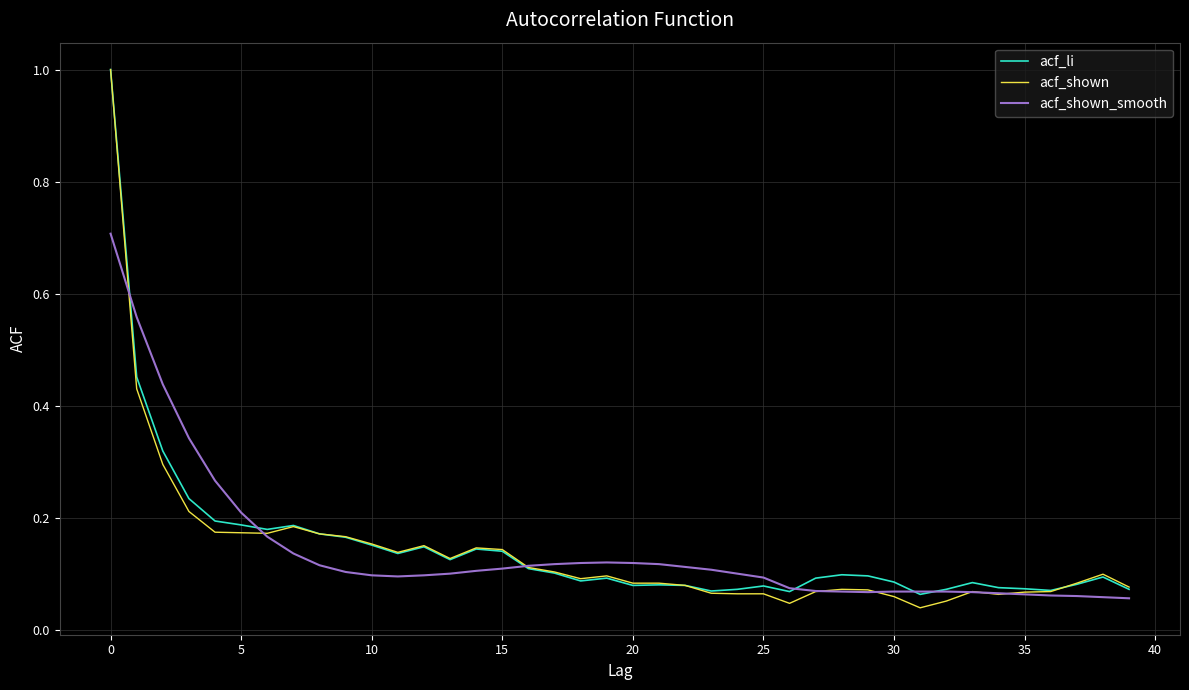

What is the difference between the maximum and minimum values in the acf_shown series?

1.0